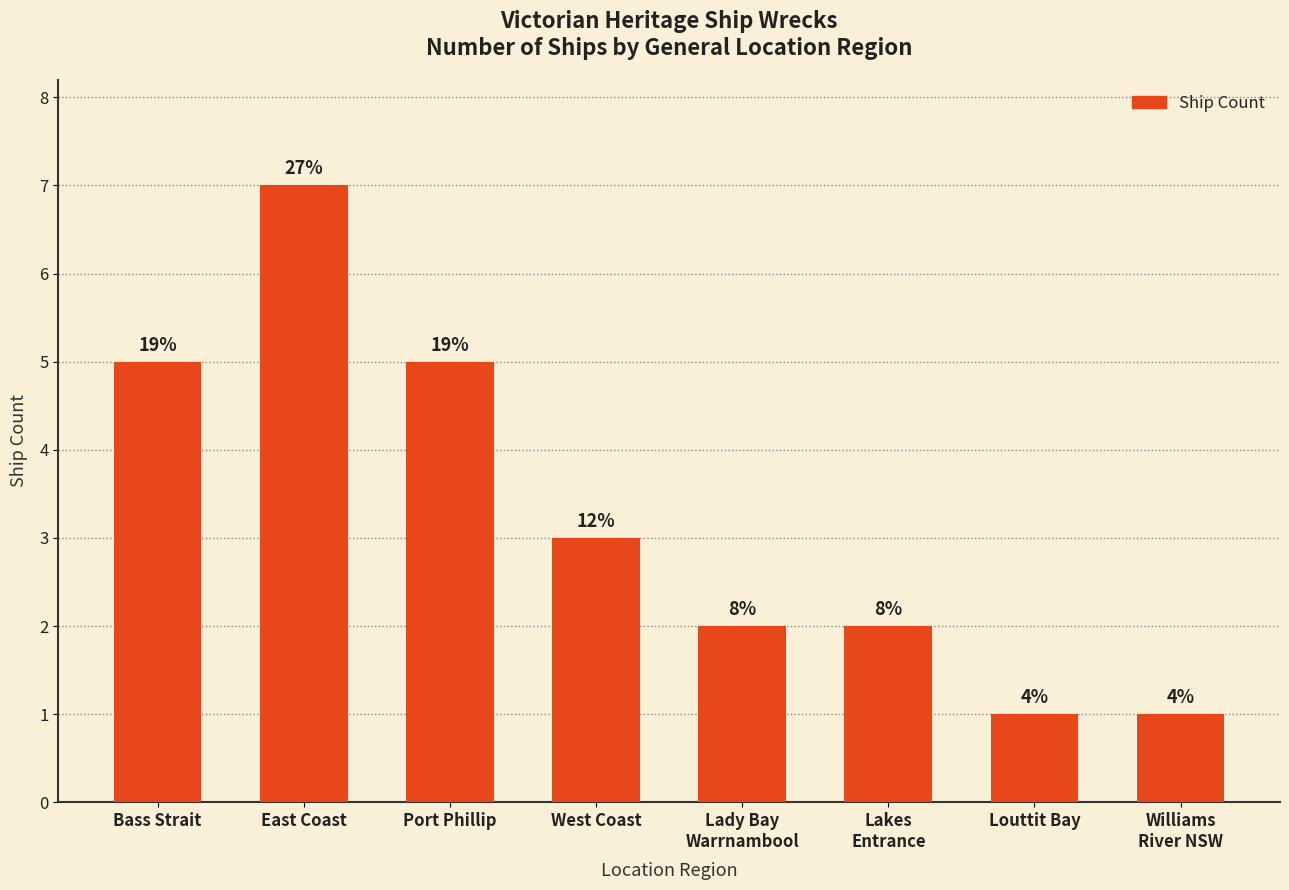

True or false: the data shows 3 at Lakes
Entrance.

False